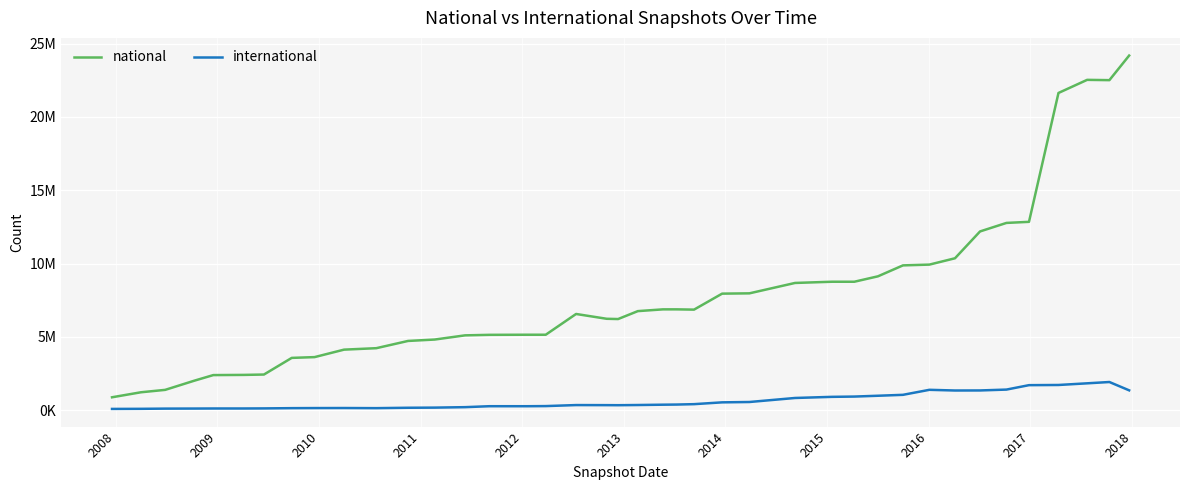

Does the chart display data point markers on the line(s)?

No